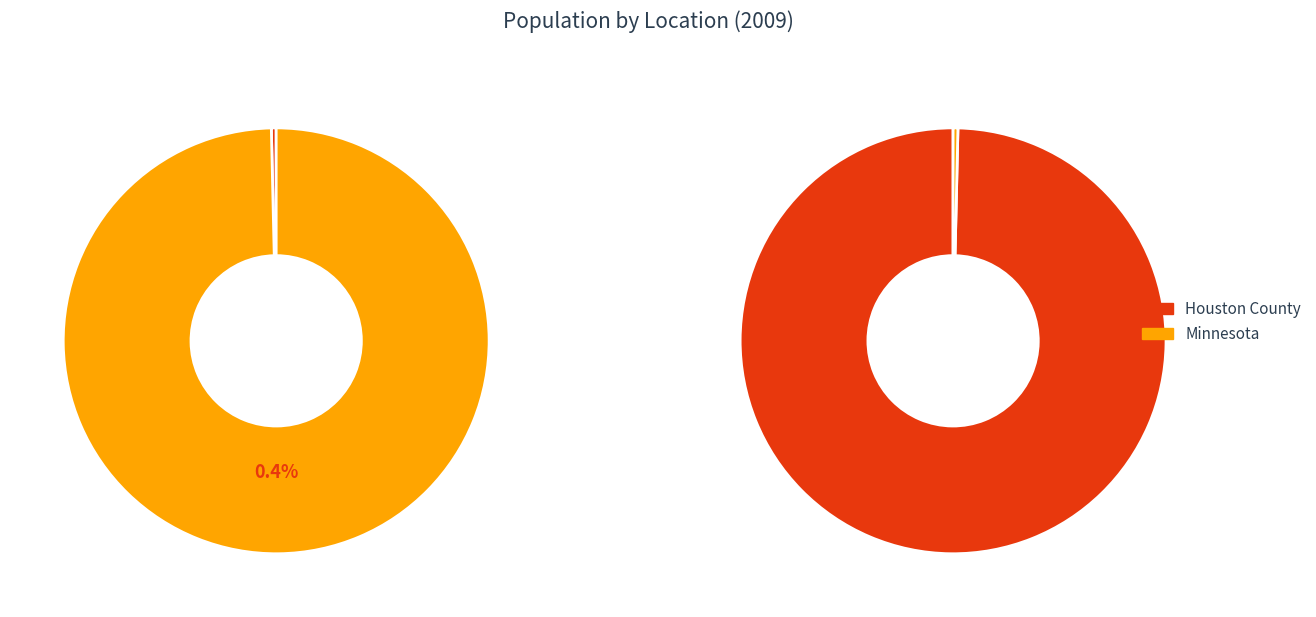

To the nearest percent, what is the difference between the Minnesota and Houston County slice percentages?

99%